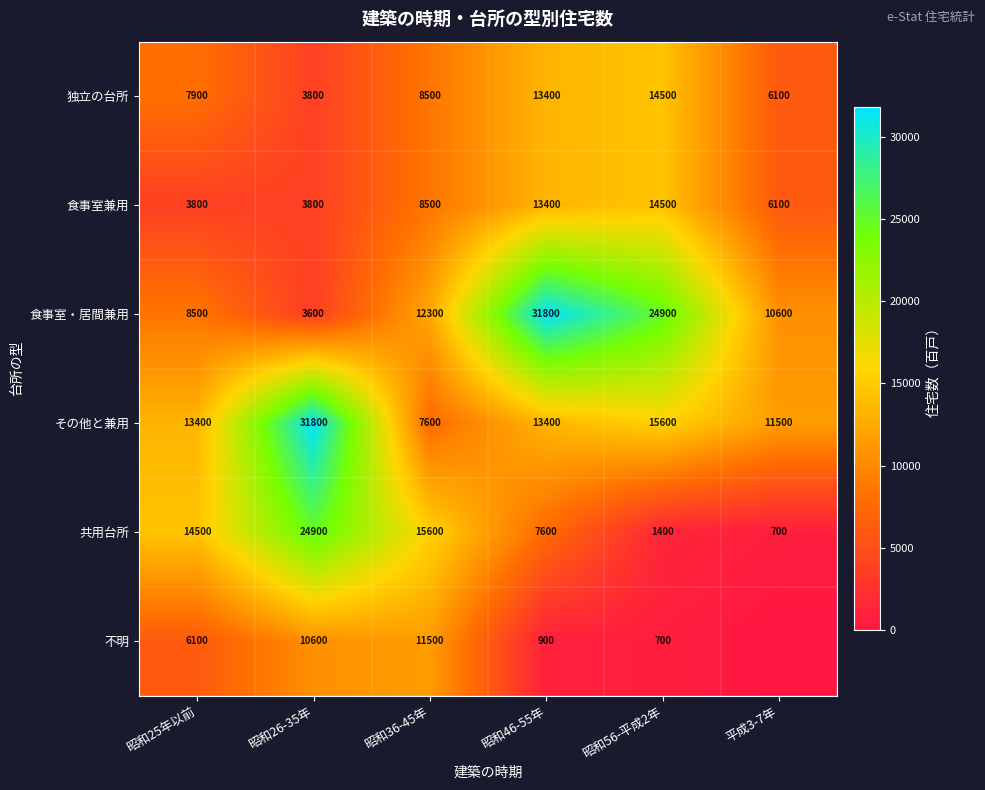

What is the average value of the 独立の台所 series?

9033